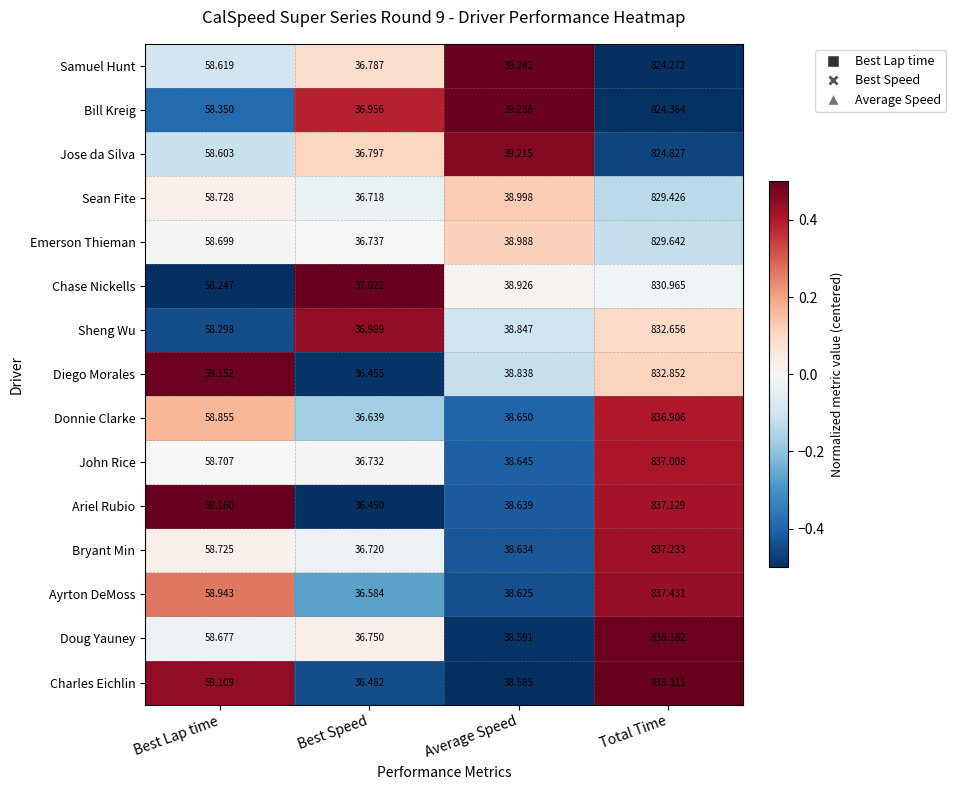

Which label corresponds to the largest value in the chart?

Total Time